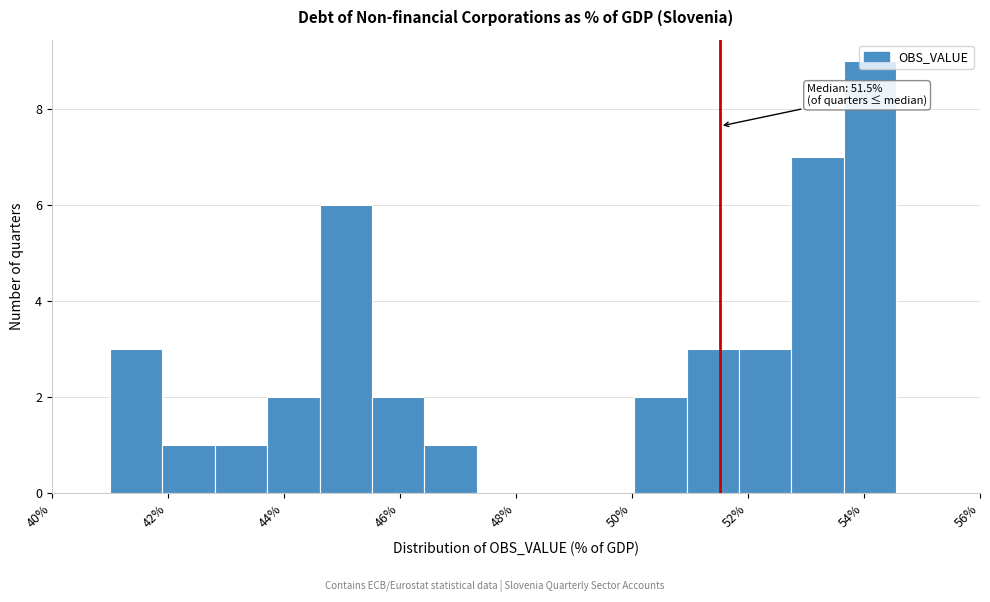

Over which range of the x-axis is the bar tallest?

53.6 to 54.6